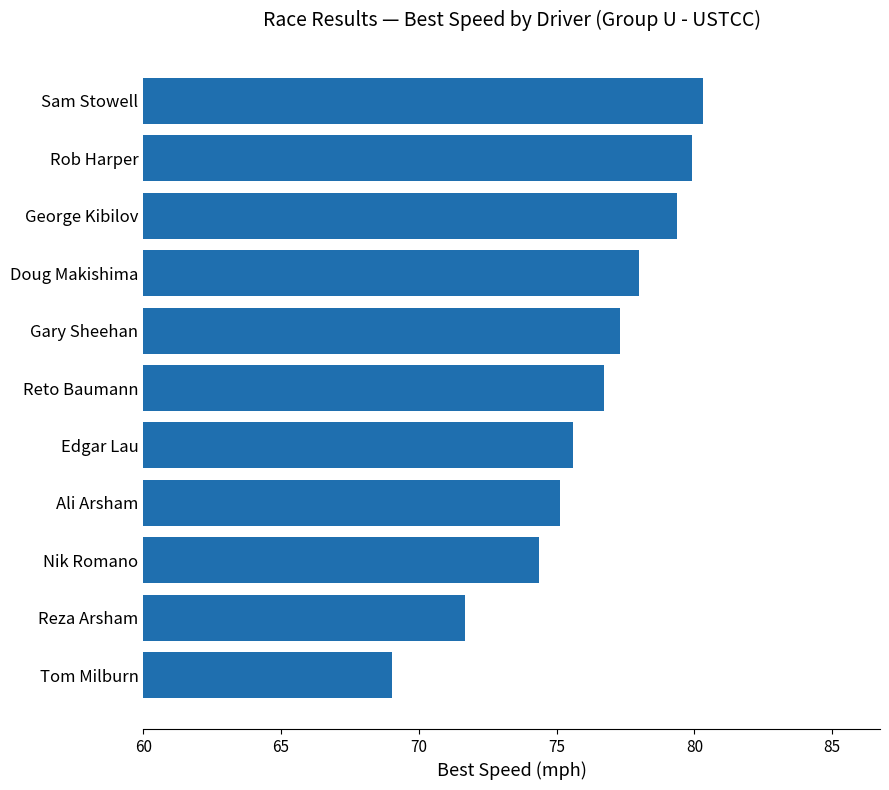

What is the difference between the maximum and minimum values?

11.3